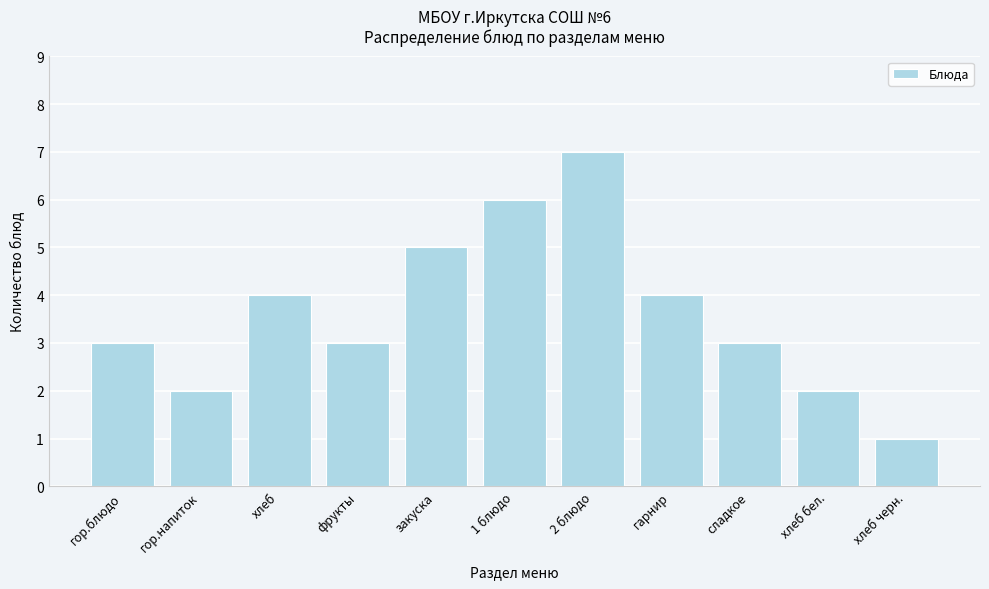

Reading right to left, list all the values displayed in this chart.

1	2	3	4	7	6	5	3	4	2	3